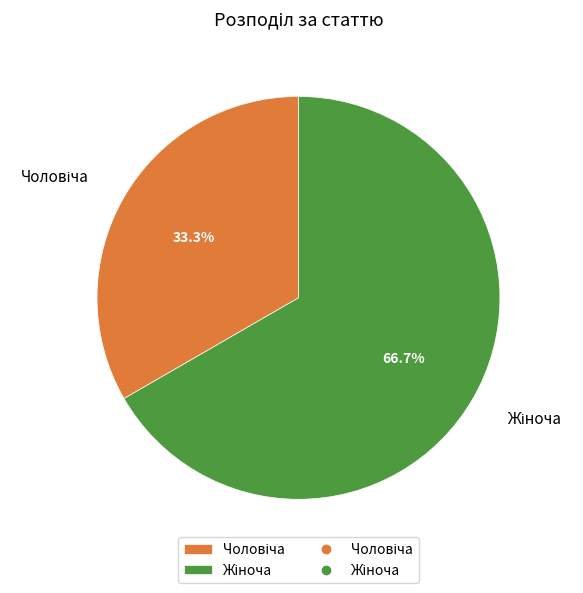

Does any single category account for the majority?

Yes